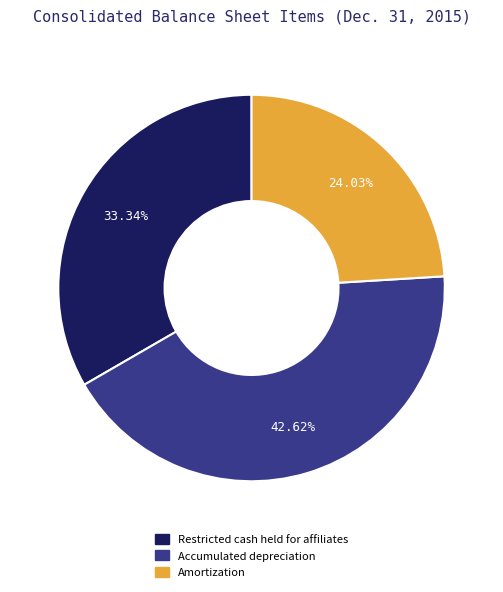

Does Amortization account for over 50% of the chart?

No